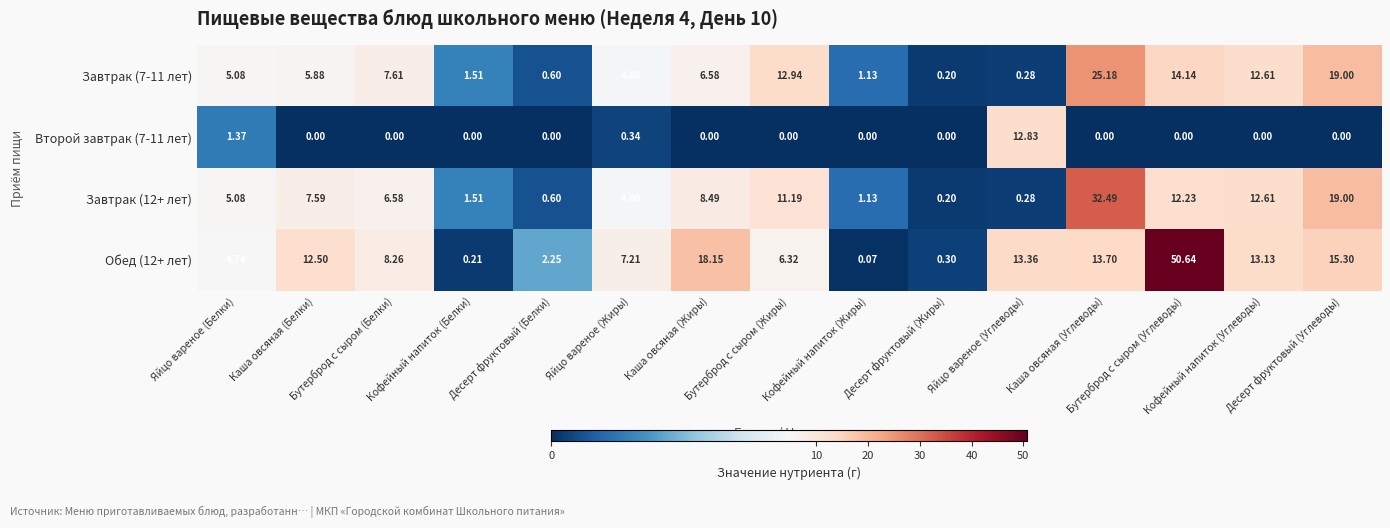

Between Бутерброд с сыром (Белки) and Яйцо вареное (Углеводы), which series saw the biggest shift?

Второй завтрак (7-11 лет)